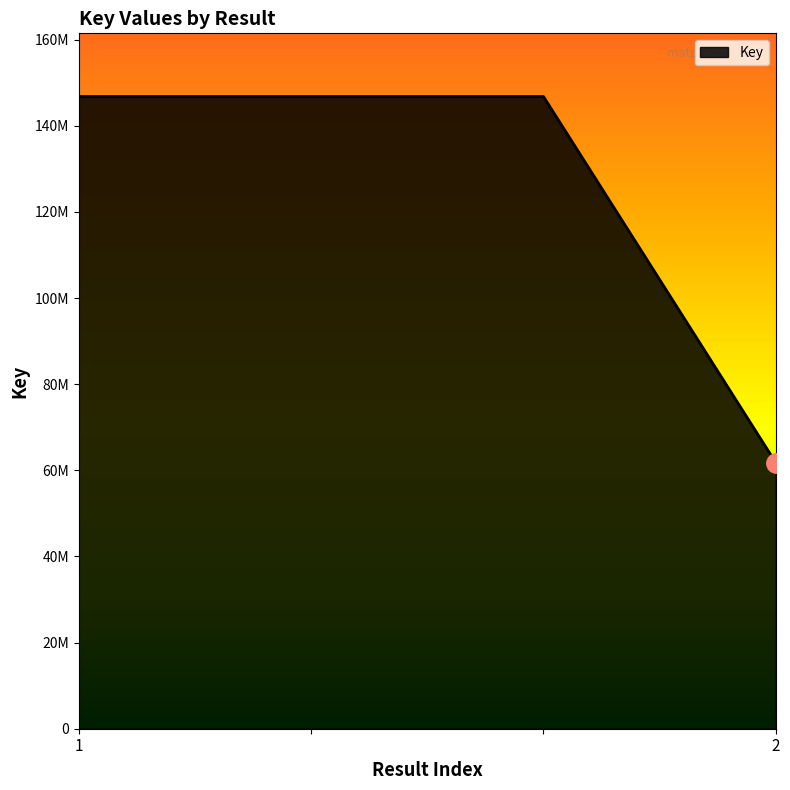

Does the chart have visible grid lines?

No